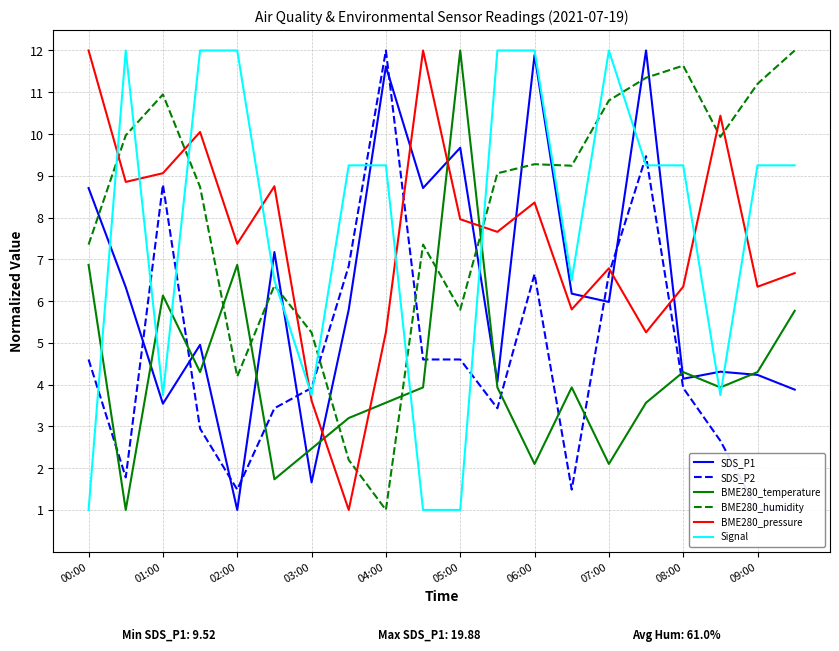

True or false: SDS_P2 has more than 1 interior local peaks.

True